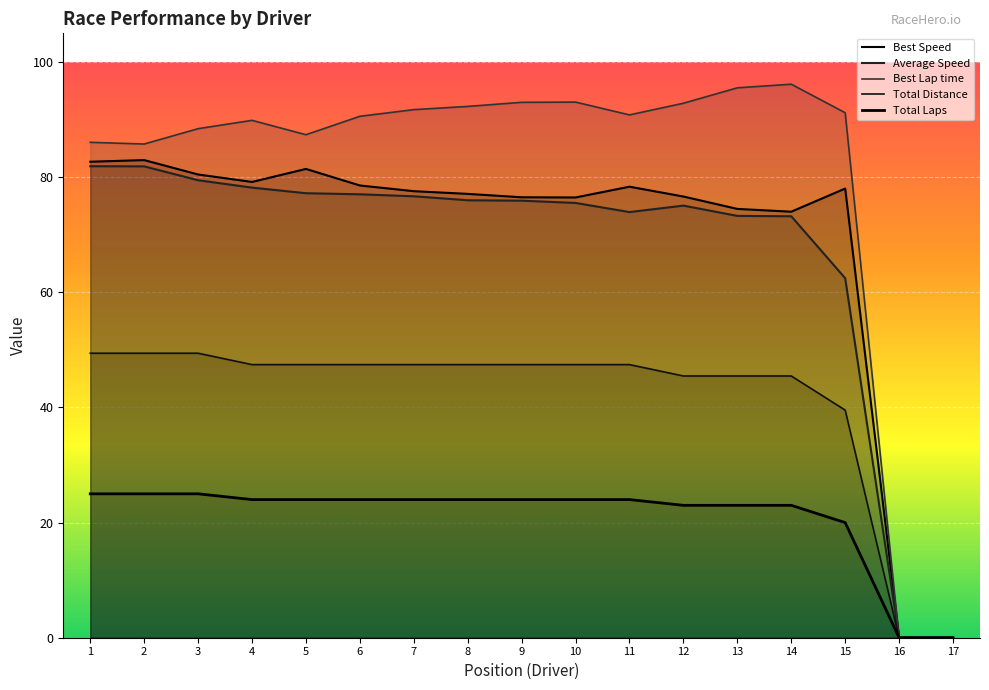

True or false: Best Lap time and Average Speed cross at least once.

False